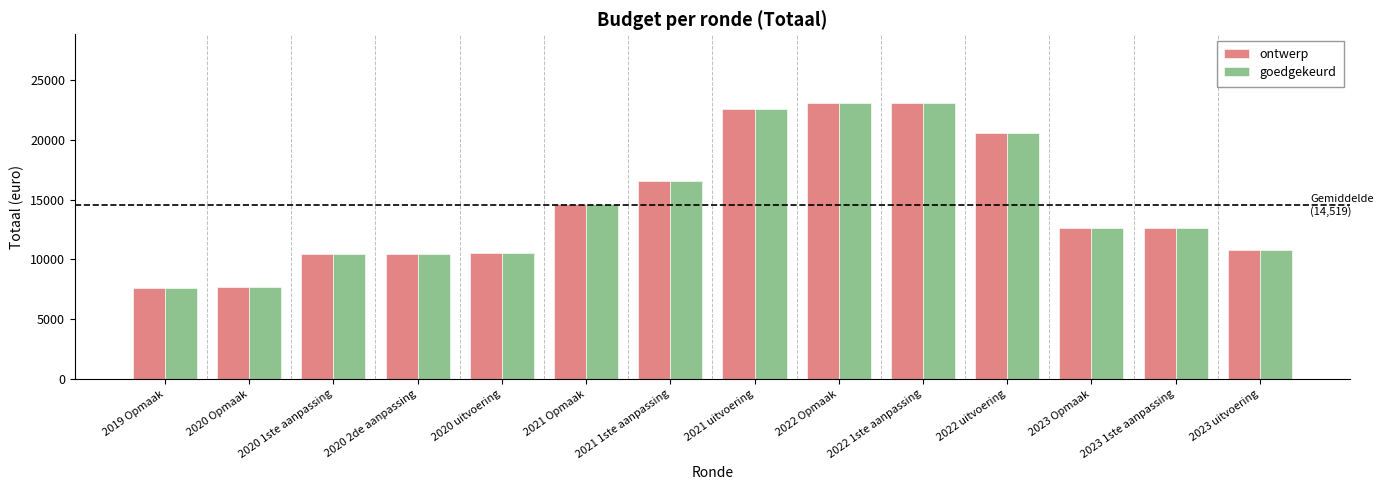

What is the total value across all series at 2020 uitvoering?

20994